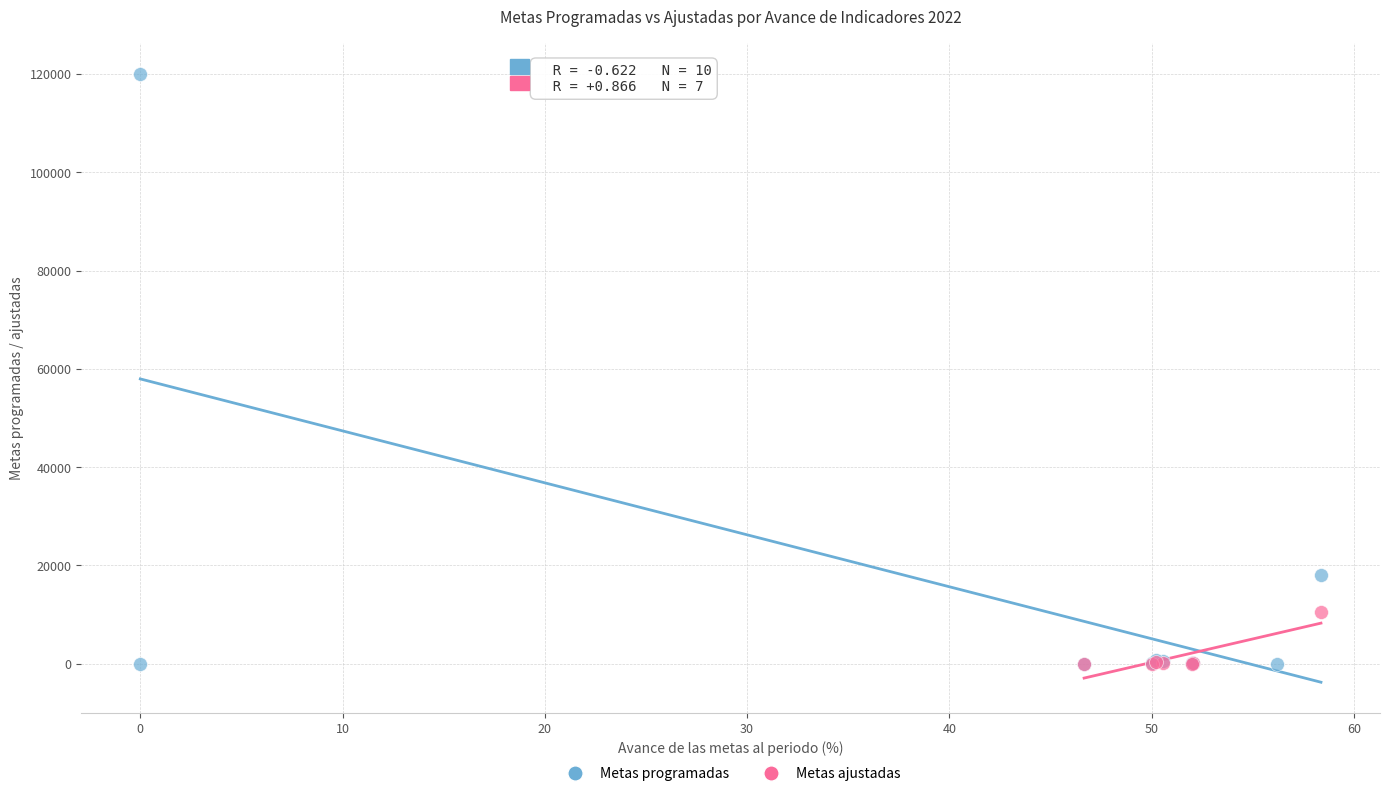

Which series has the widest spread of Y values?

Metas programadas